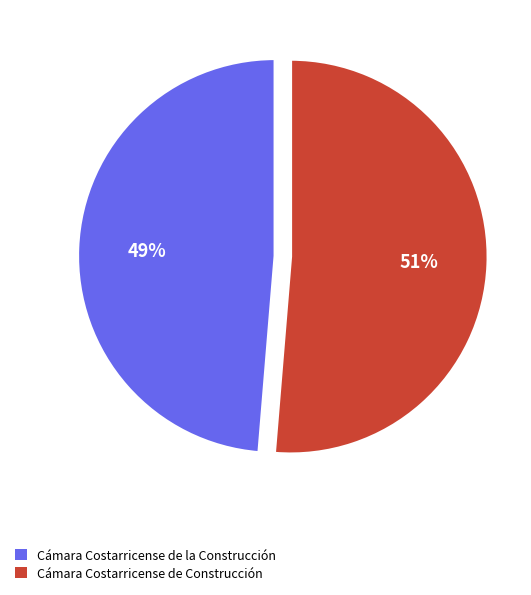

Do Cámara Costarricense de la Construcción and Cámara Costarricense de Construcción together represent more than half of the pie?

Yes